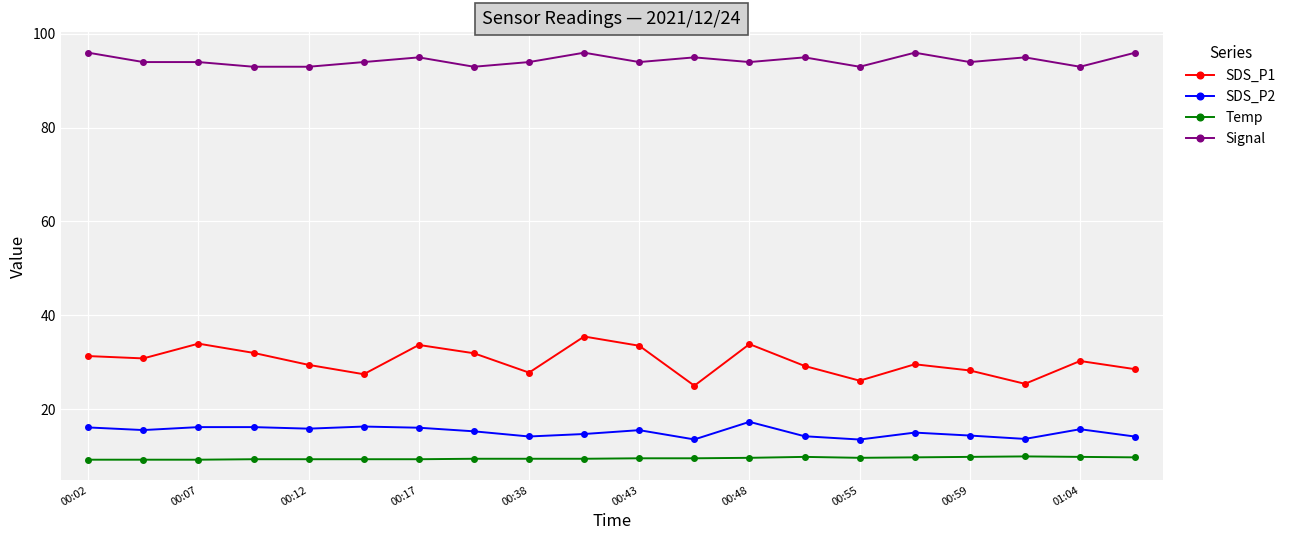

True or false: SDS_P2 and Temp cross at least once.

False